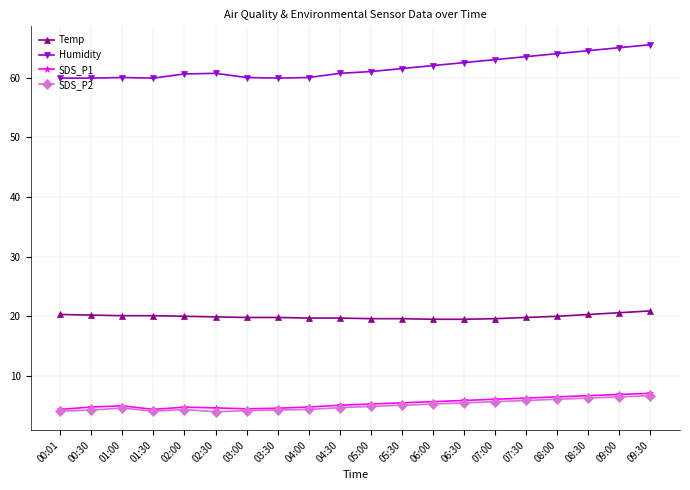

True or false: SDS_P2 has more than 0 interior local peaks.

True